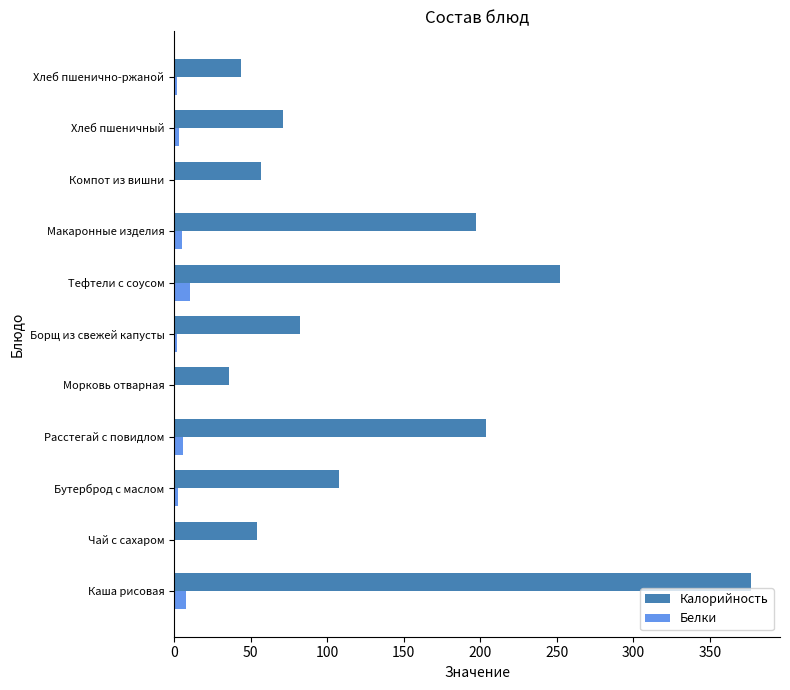

True or false: Калорийность has a value of 35.6 at Чай с сахаром.

False